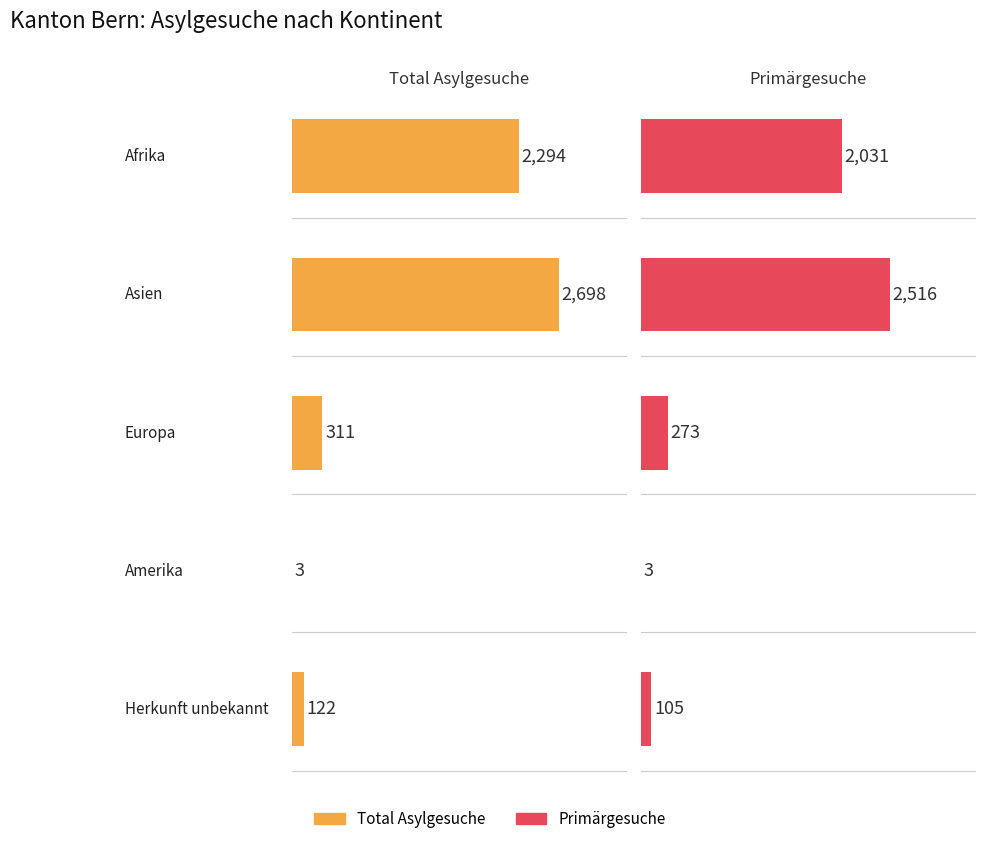

Is it true that Primärgesuche equals 1 at Amerika?

False